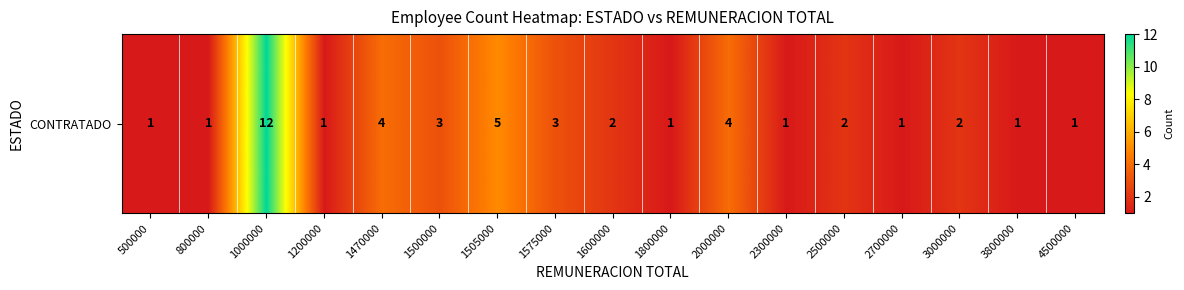

How many categories are shown in the chart?

17